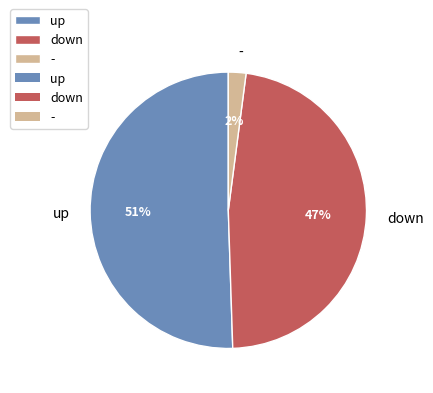

The down slice represents 47% of the pie. True or false?

True